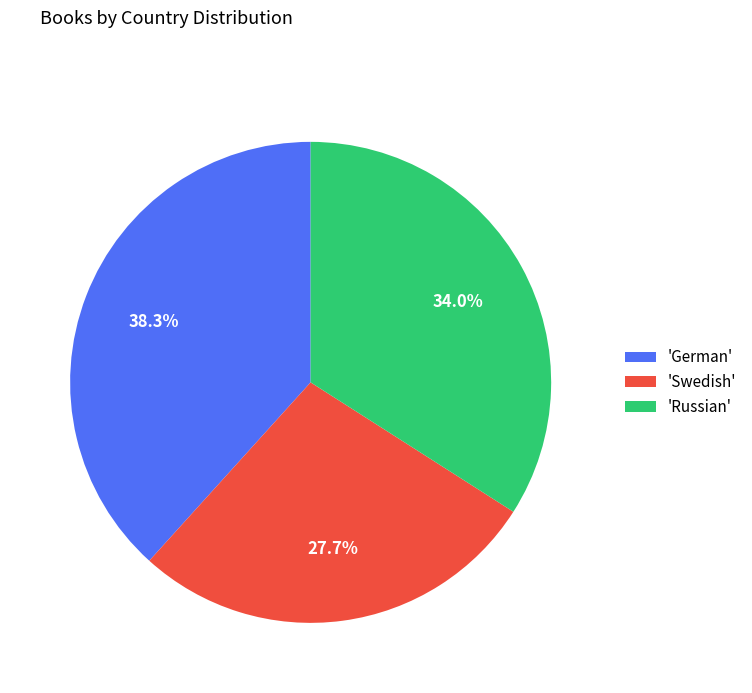

Which category has the biggest portion of the pie?

'German'